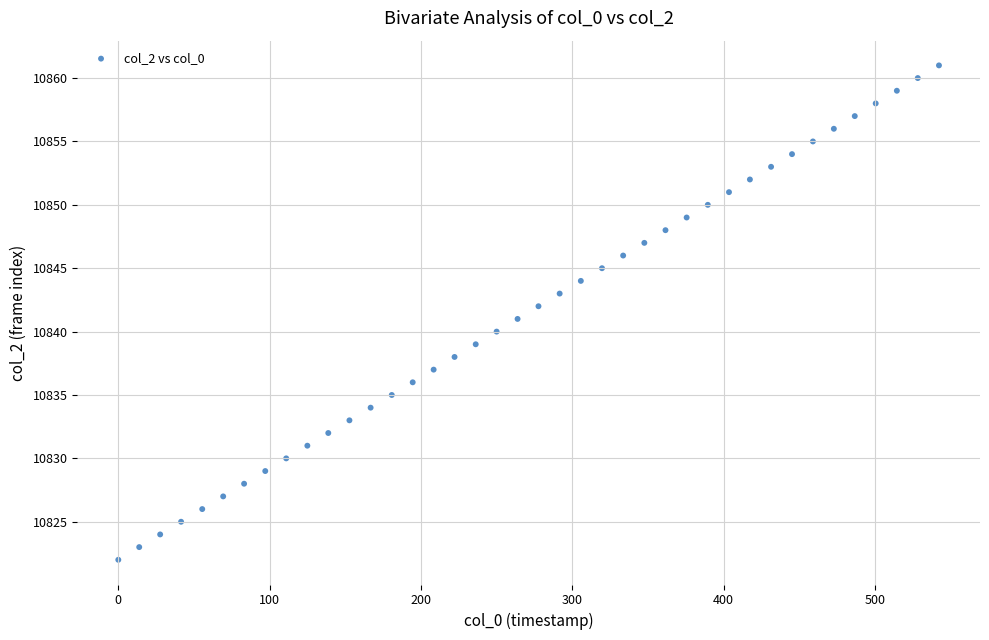

What is the range of Y values (max minus min)?

39